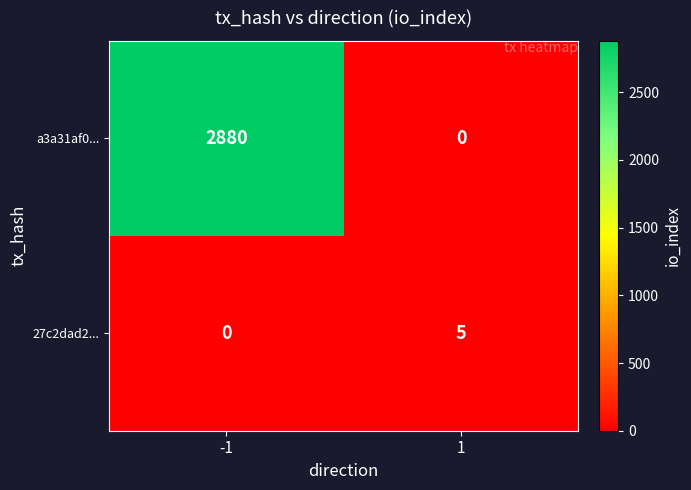

What is the difference between the 27c2dad2... values at -1 and 1?

5